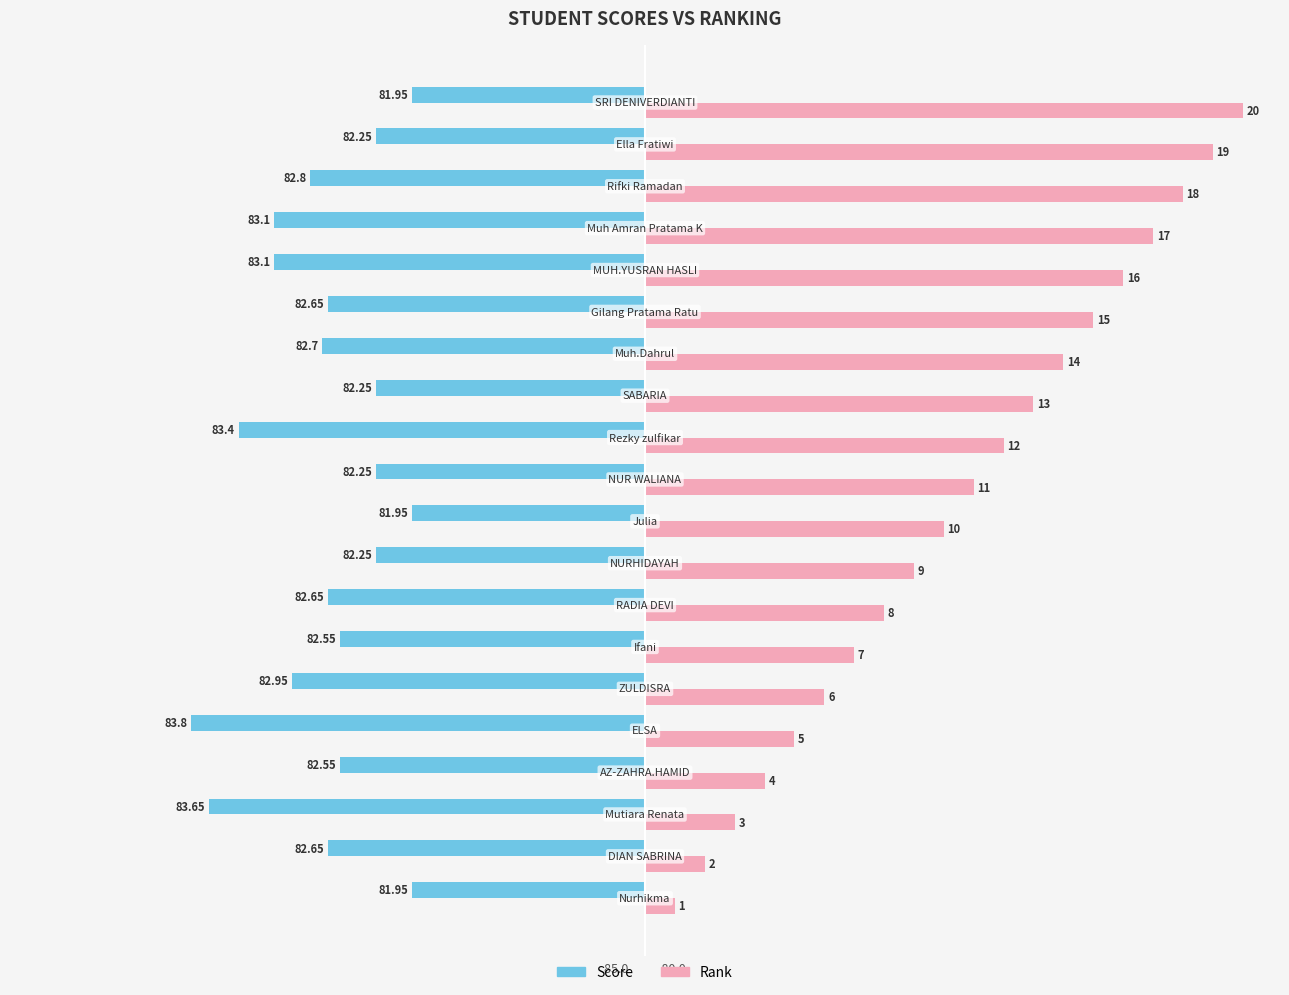

What are all the series names shown in the legend?

Score, Rank